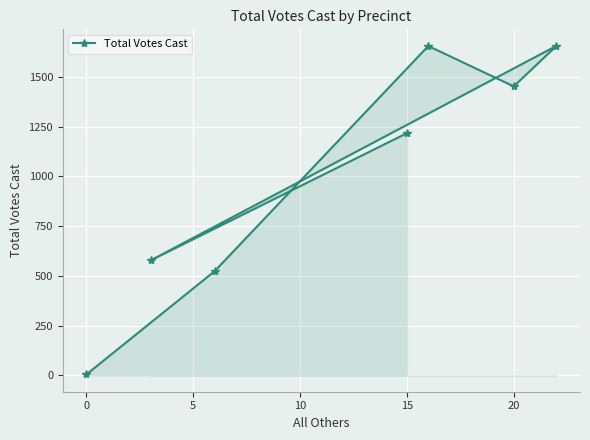

What is the greatest value displayed?

1656